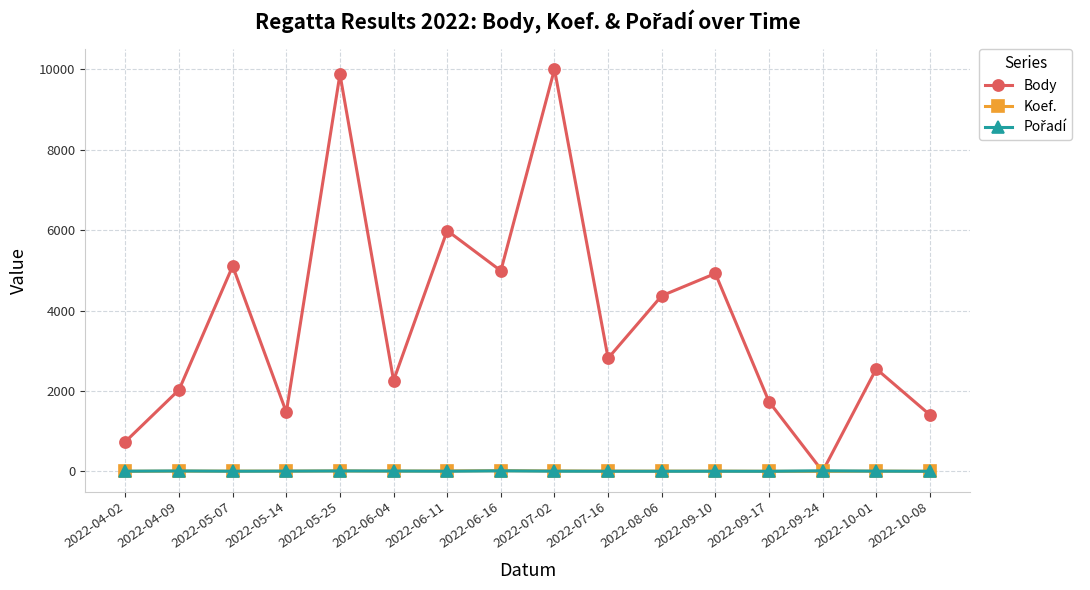

What is the label of the 3rd point from the left?

2022-05-07